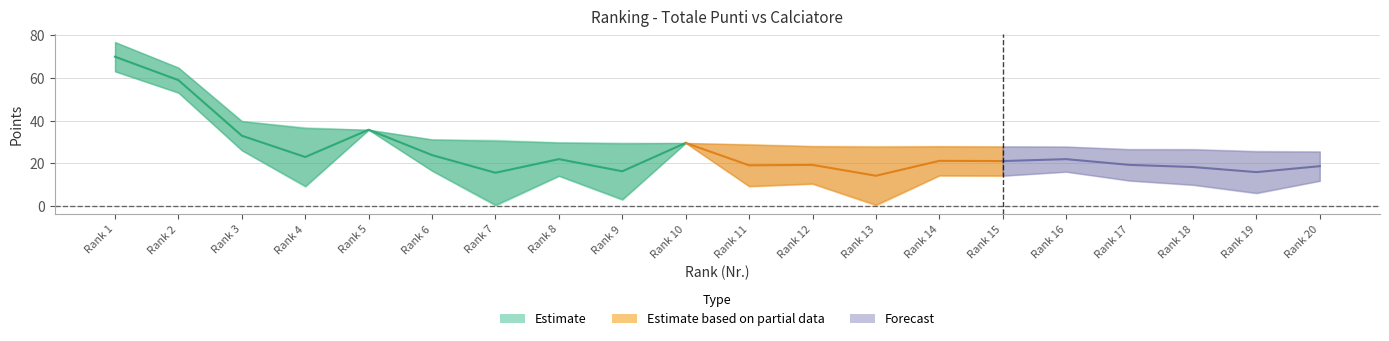

True or false: Calciatore and Totale Punti cross at least once.

False